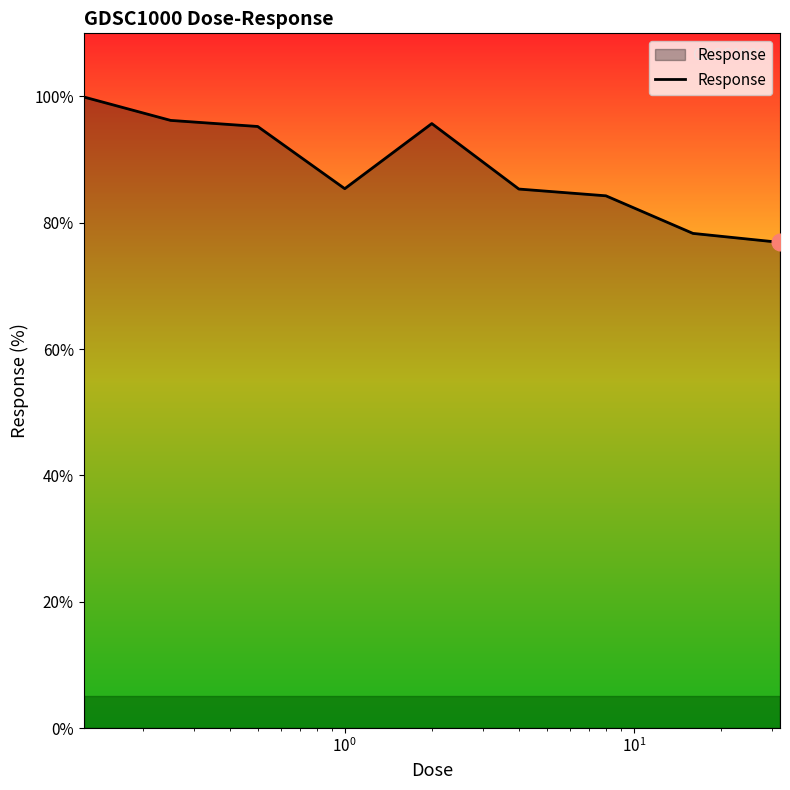

What is the average value?

88.6